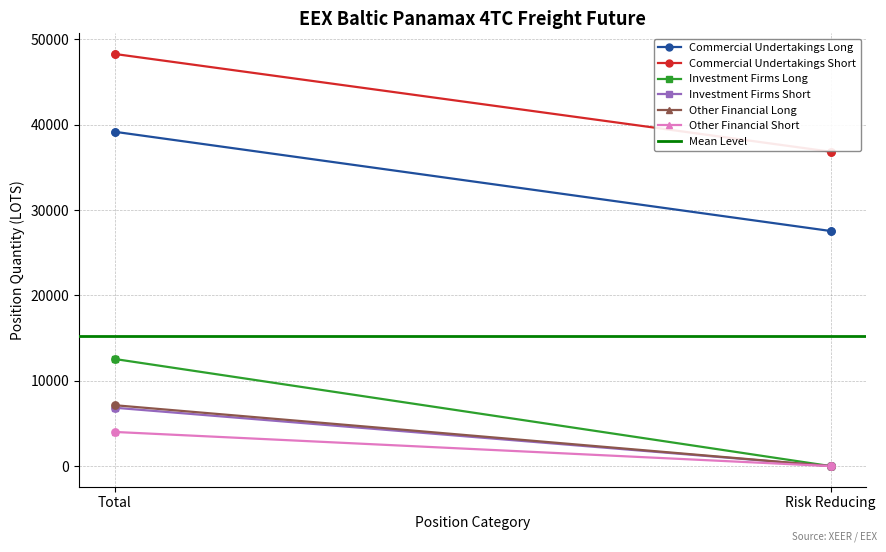

Which series has the largest total across all categories?

Commercial Undertakings Short